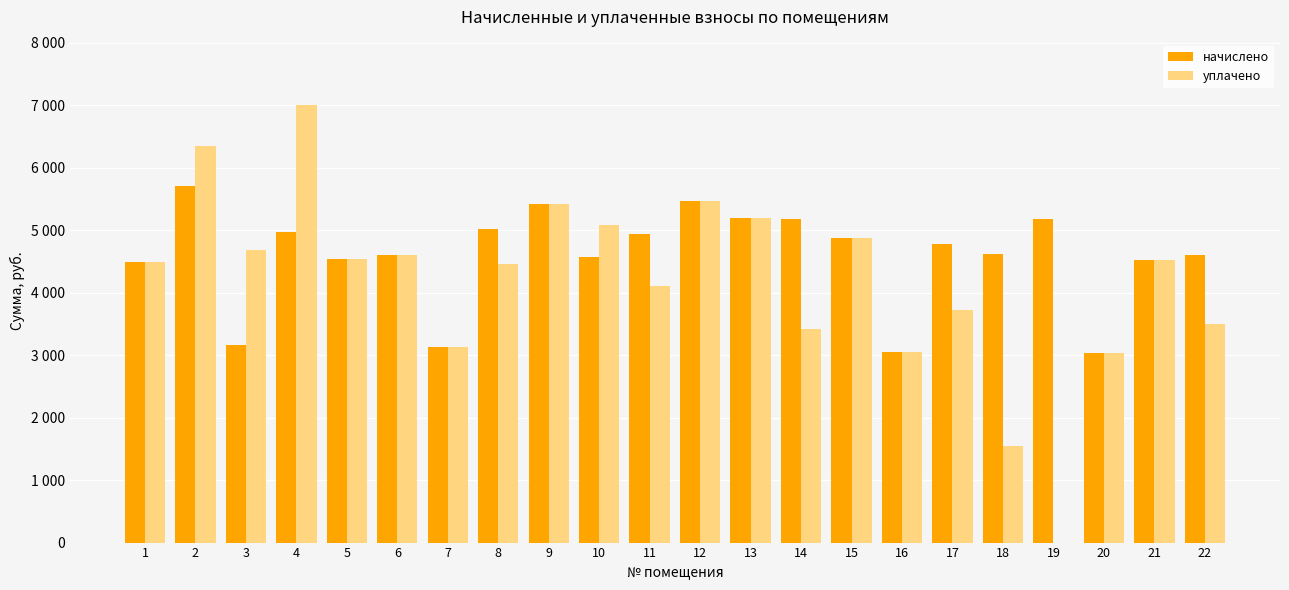

Read the начислено value at 19.

5184.0